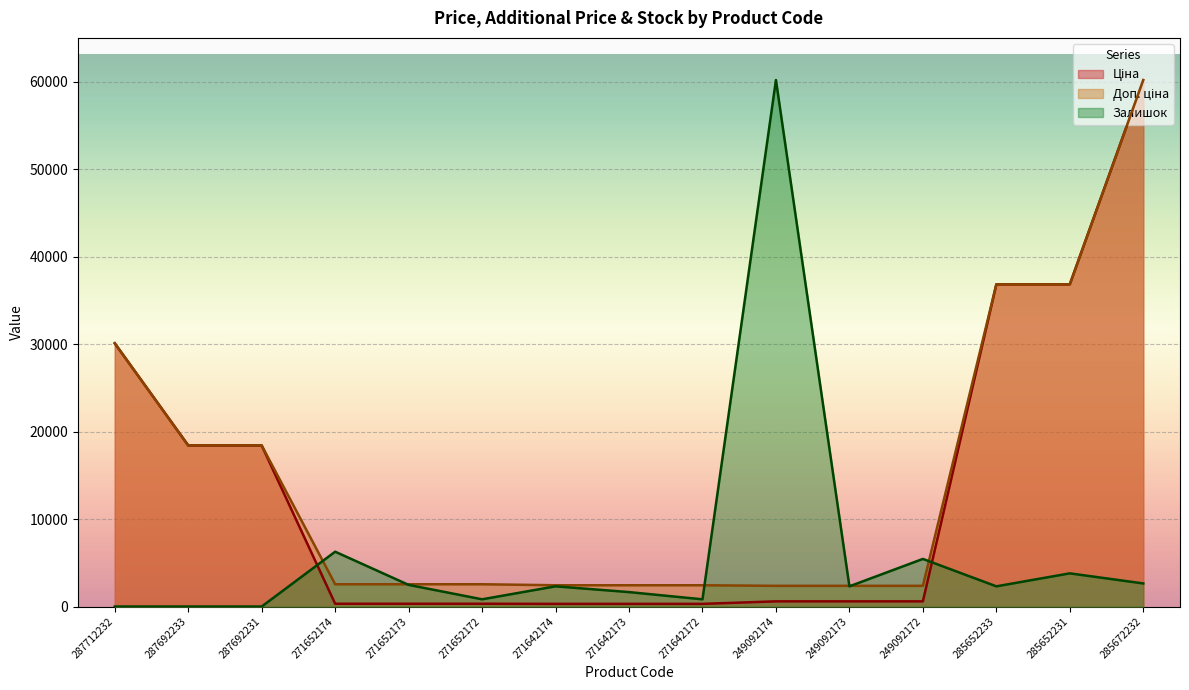

What is the total value across all series at 271642174?

5046.2